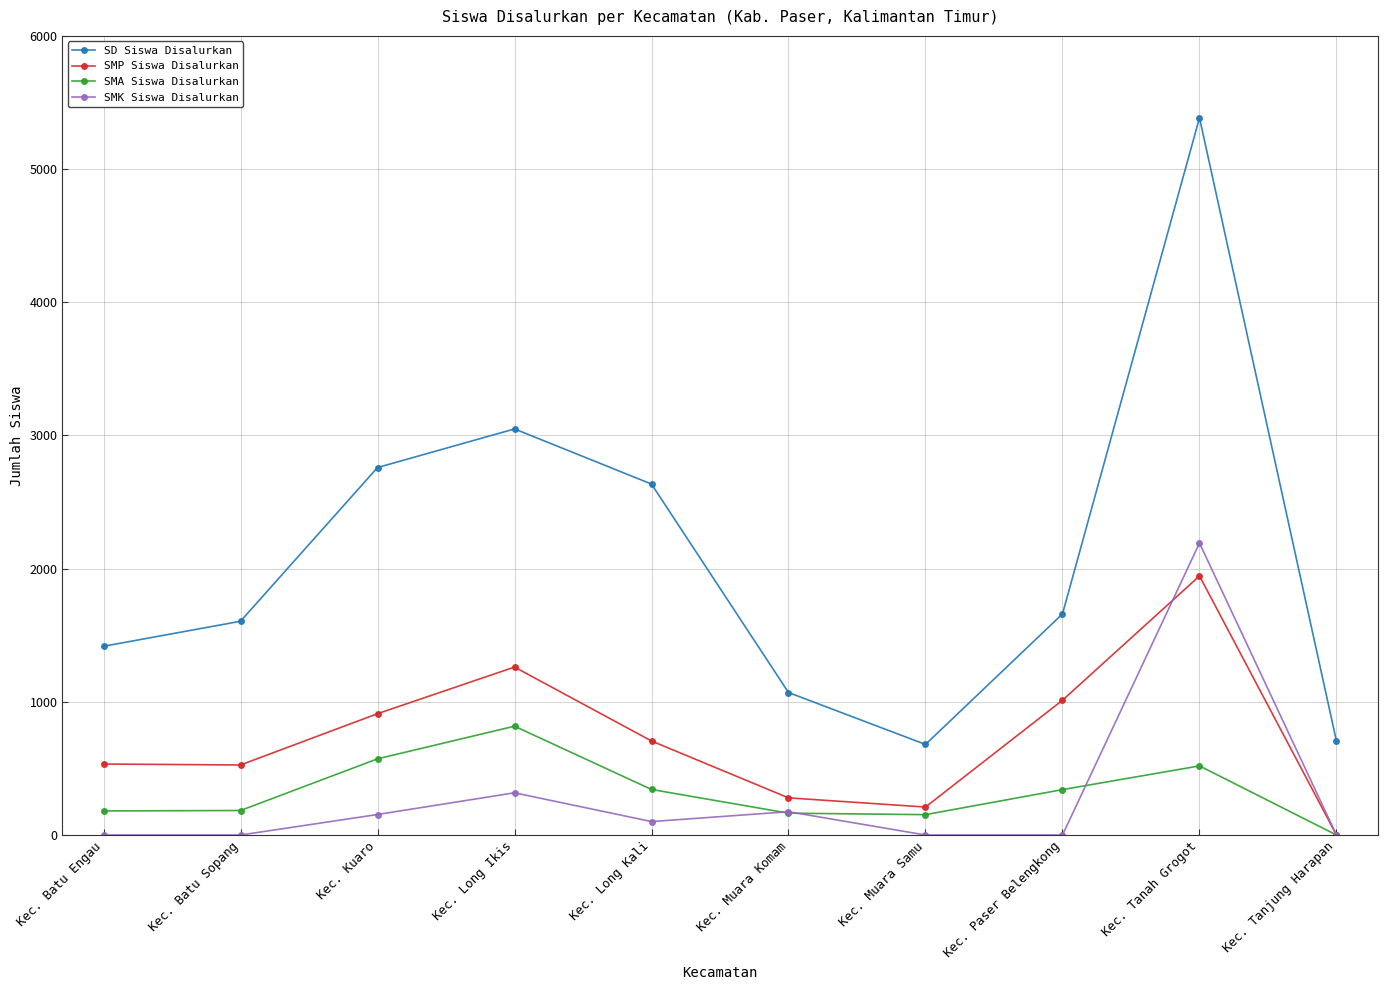

At Kec. Kuaro, list the series in order from smallest to largest.

SMK Siswa Disalurkan, SMA Siswa Disalurkan, SMP Siswa Disalurkan, SD Siswa Disalurkan